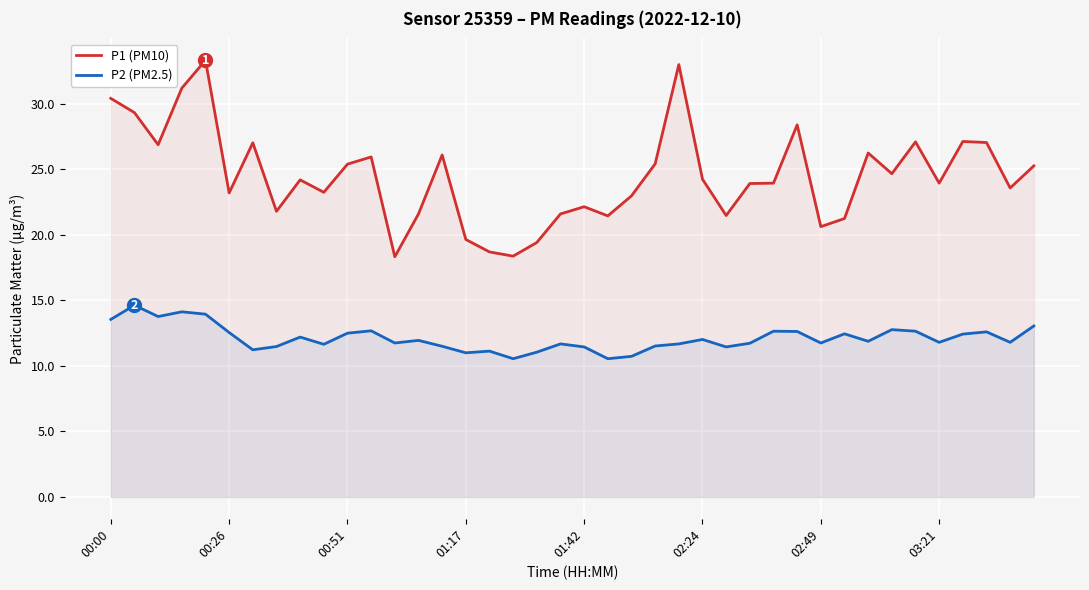

The P2 (PM2.5) series shows 16.2 at 01:42. True or false?

False